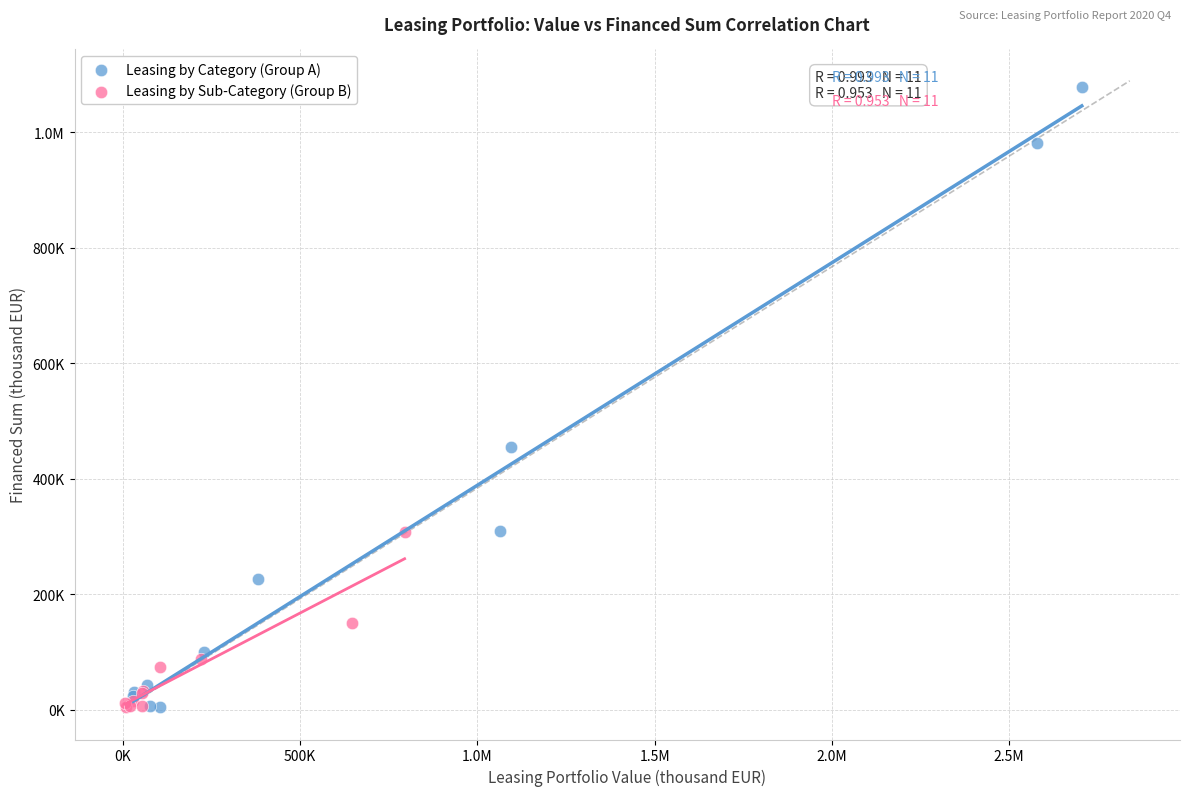

What are all the series names shown in the legend?

Leasing by Category (Group A), Leasing by Sub-Category (Group B)